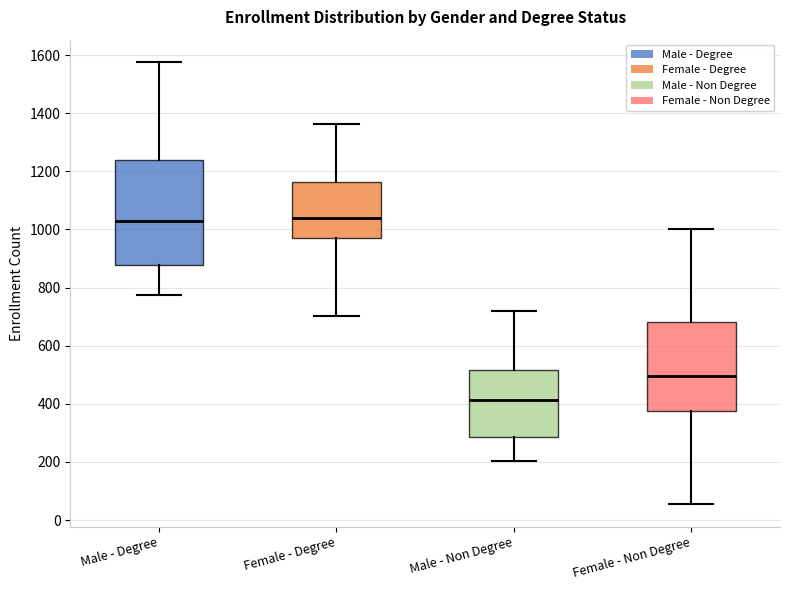

Which box is the tallest, from its lower edge to its upper edge?

Male - Degree